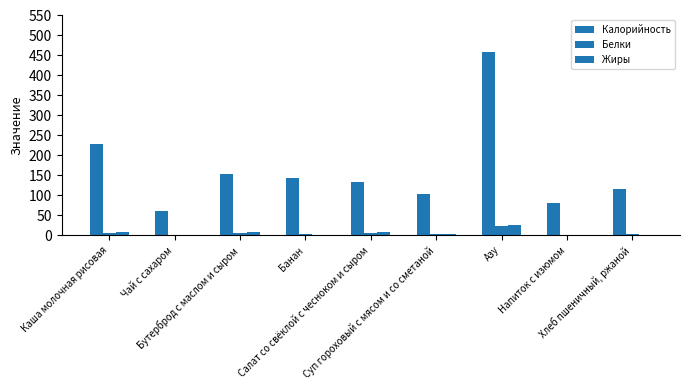

What is the sum of the Жиры values at Банан and Чай с сахаром?

0.8